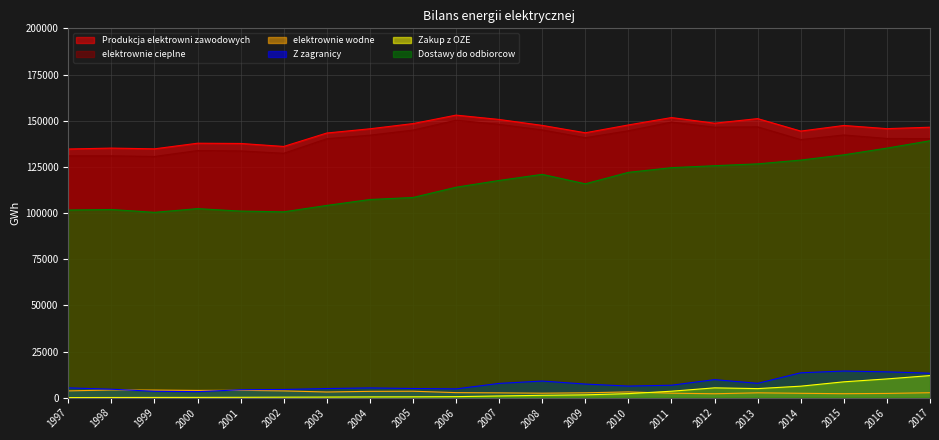

In Dostawy do odbiorcow, how many points are higher than both neighbors (excluding endpoints)?

3